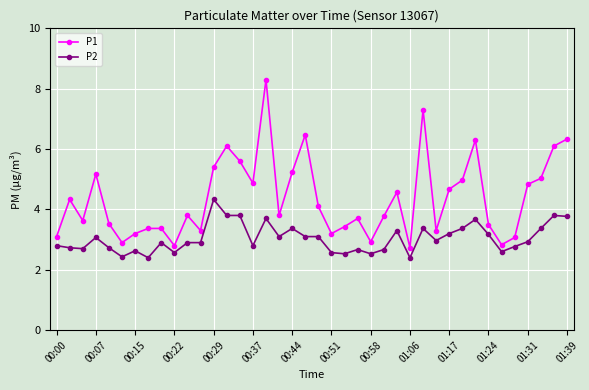

Rank the series by their average value, from lowest to highest.

P2, P1